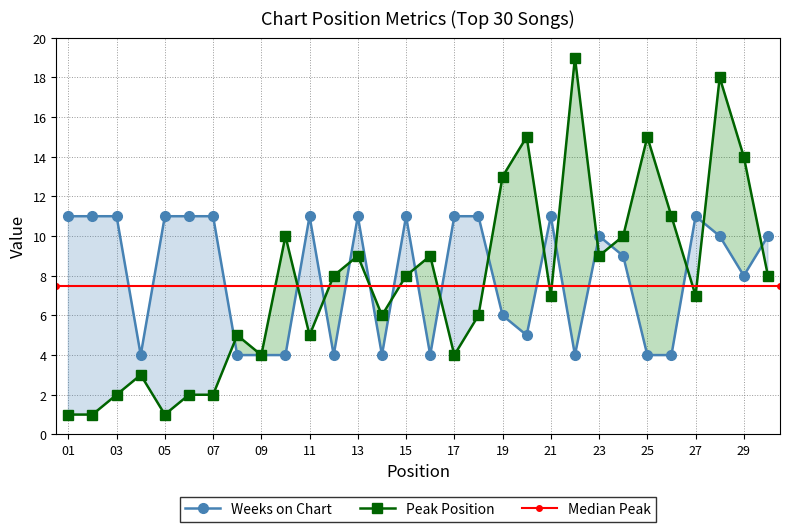

In Weeks on Chart, how many points are lower than both neighbors (excluding endpoints)?

7